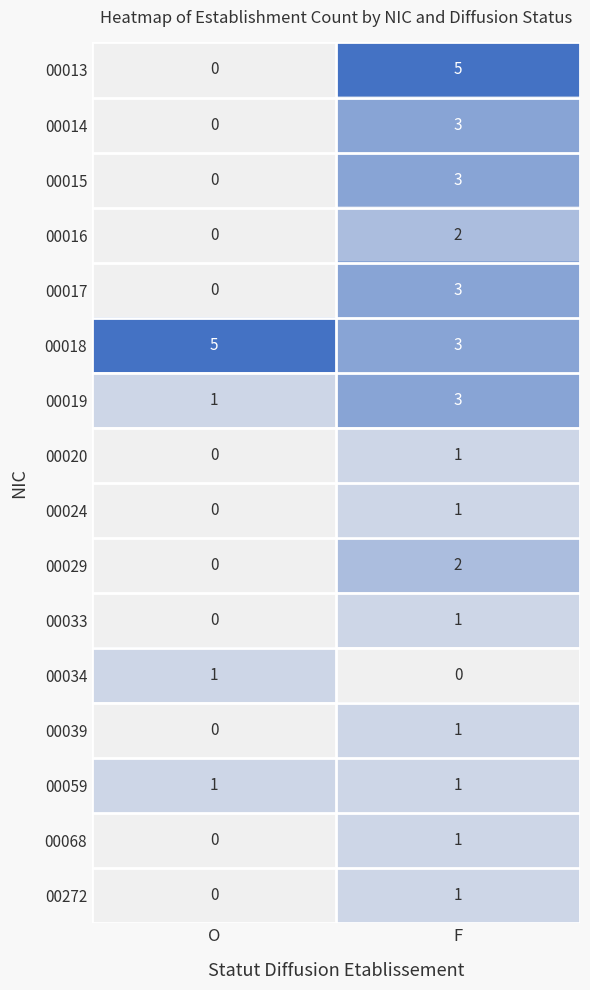

What is the sum of the 00013 values at O and F?

5